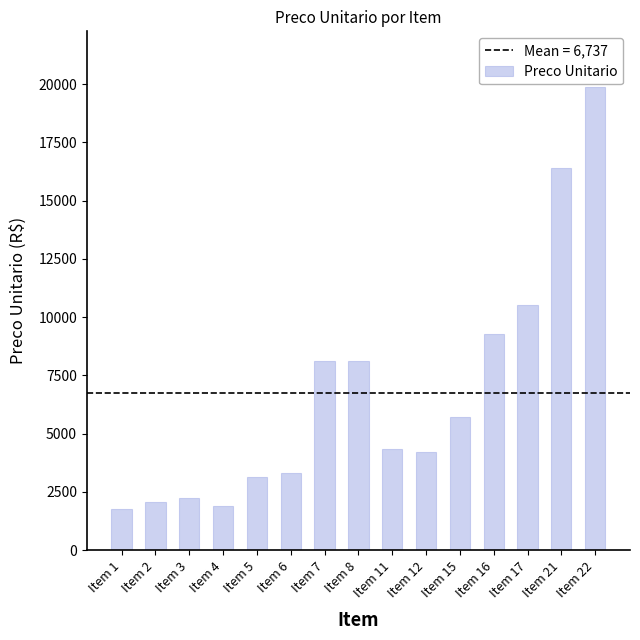

What is the difference between the values at Item 7 and Item 1?

6367.4